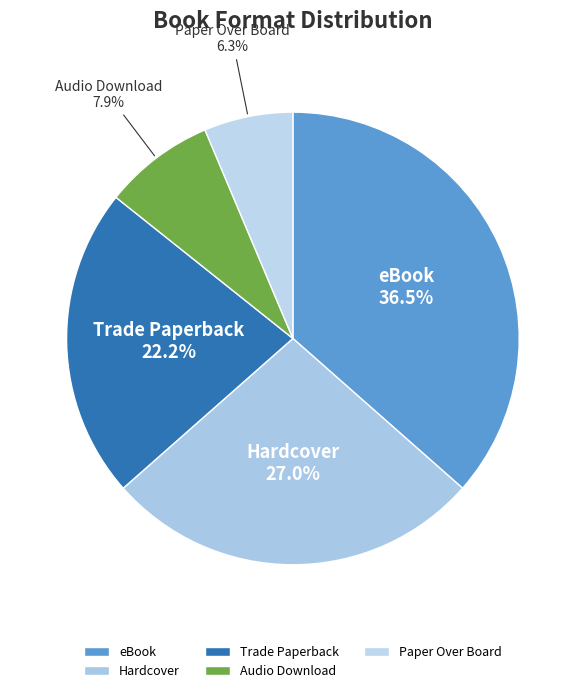

Rank the categories by value from lowest to highest.

Paper Over Board, Audio Download, Trade Paperback, Hardcover, eBook